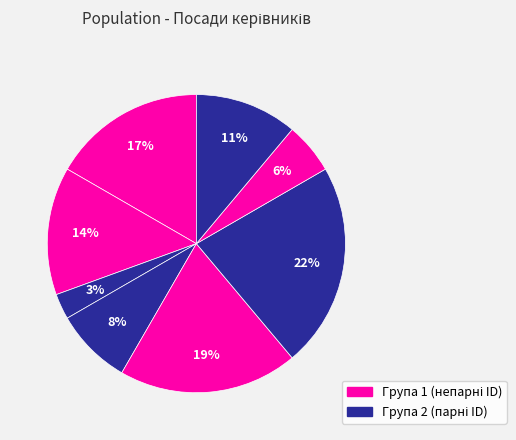

Is there any slice that represents more than half of the pie?

No